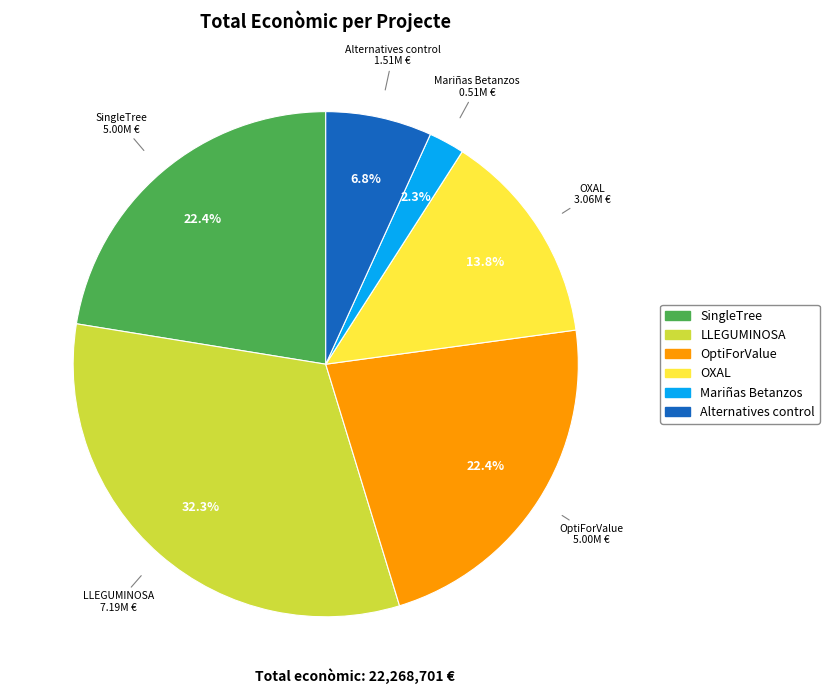

Count the number of slices in the pie.

6